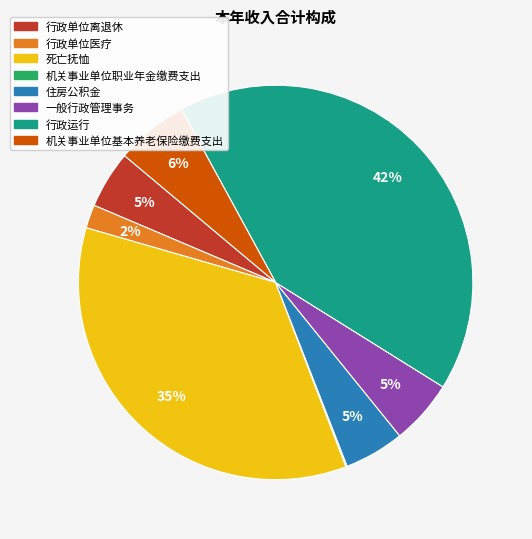

Which has a higher value, 行政单位离退休 or 行政运行?

行政运行